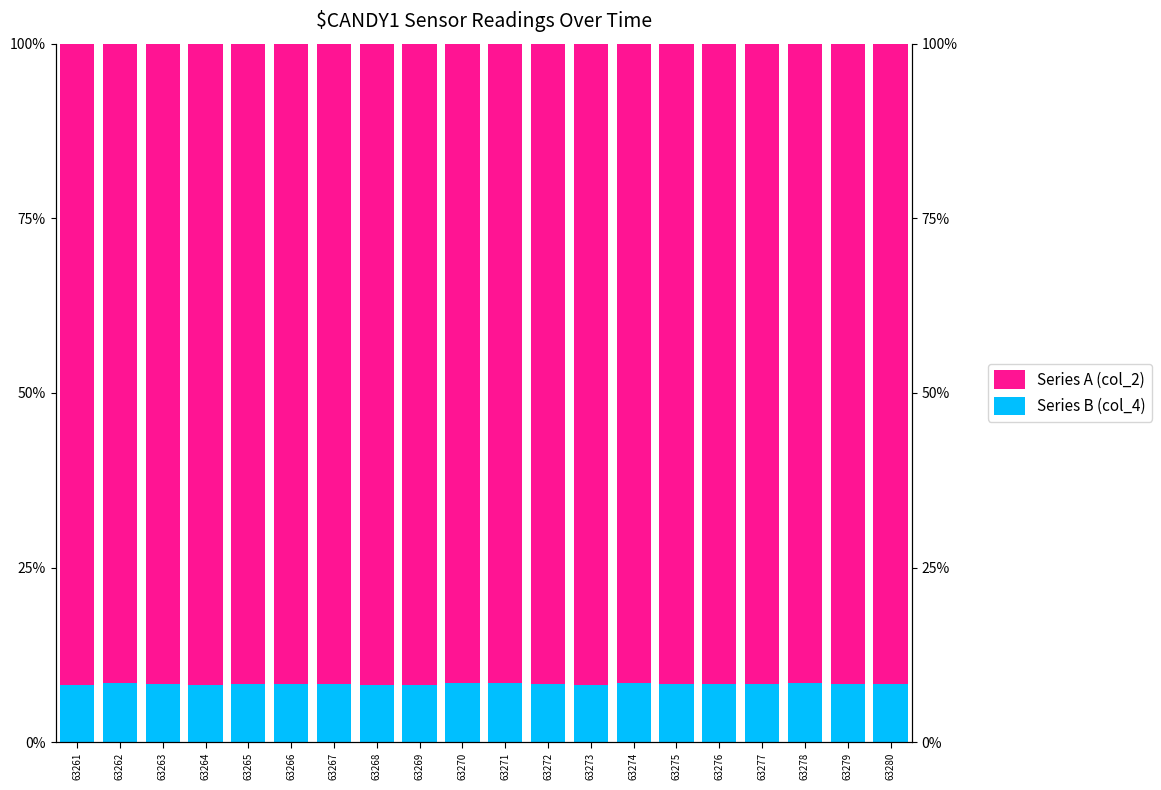

Which series has the largest range (max minus min)?

Series B (col_4)